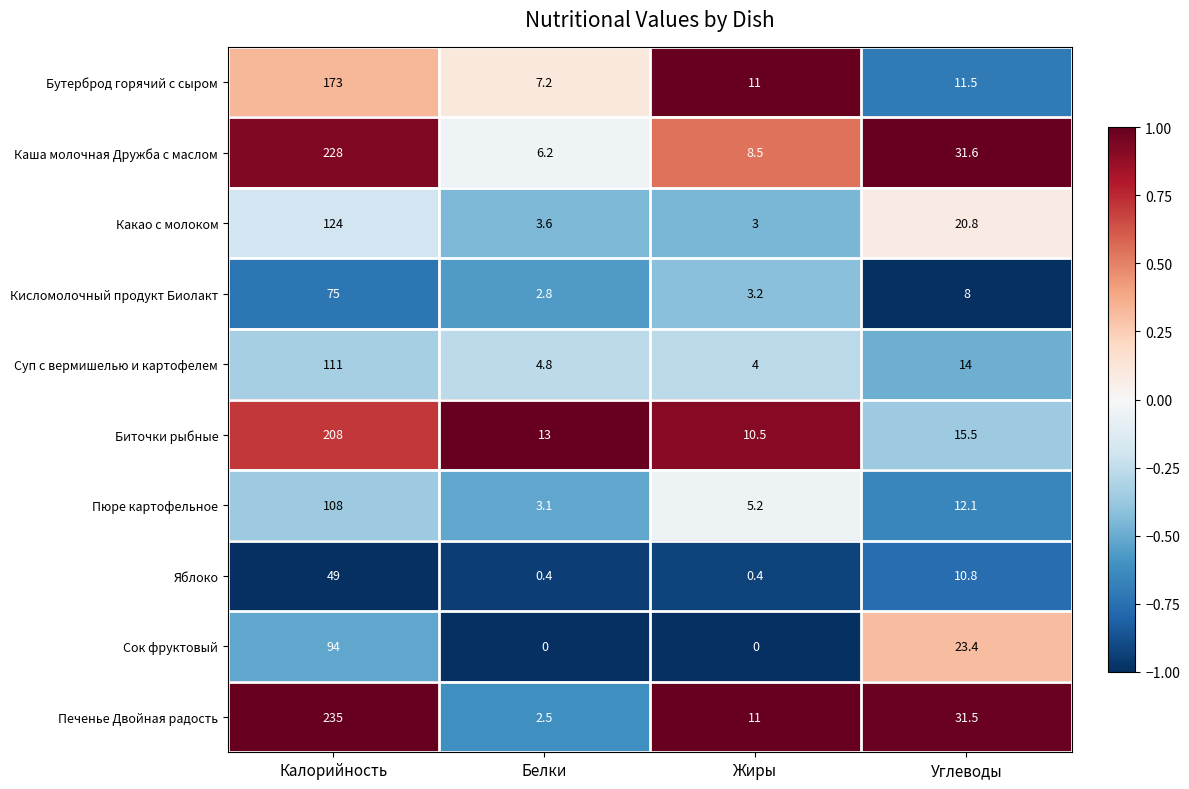

Where does the Каша молочная Дружба с маслом series first go above 31?

Калорийность